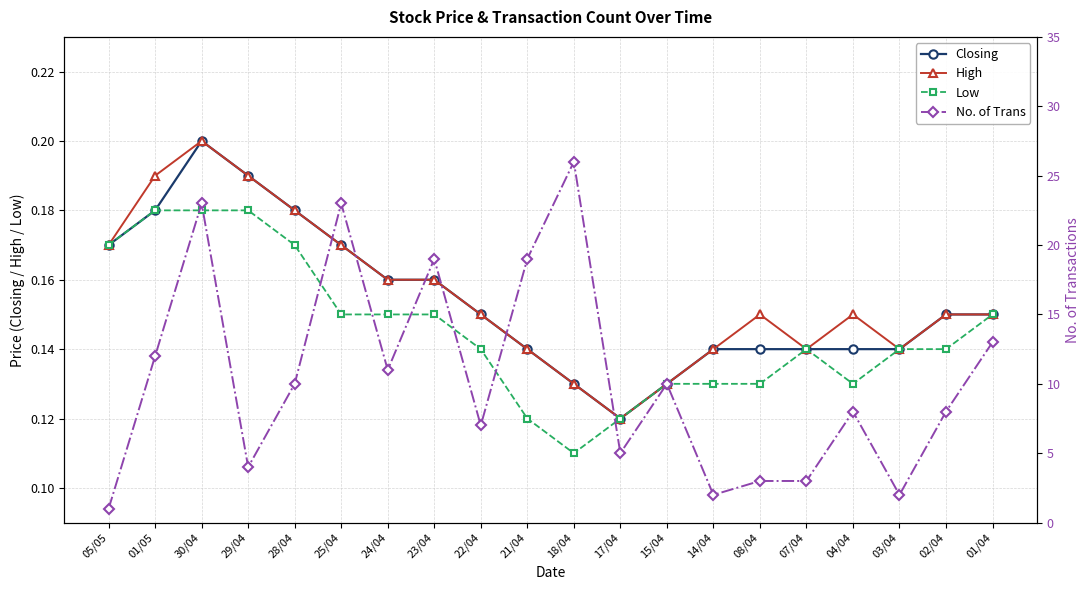

What is the label of the 20th point from the right?

05/05